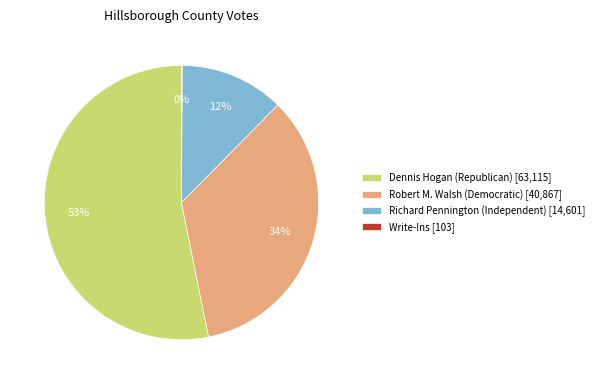

To the nearest percent, what is the difference between the Dennis Hogan (Republican) and Richard Pennington (Independent) slice percentages?

41%